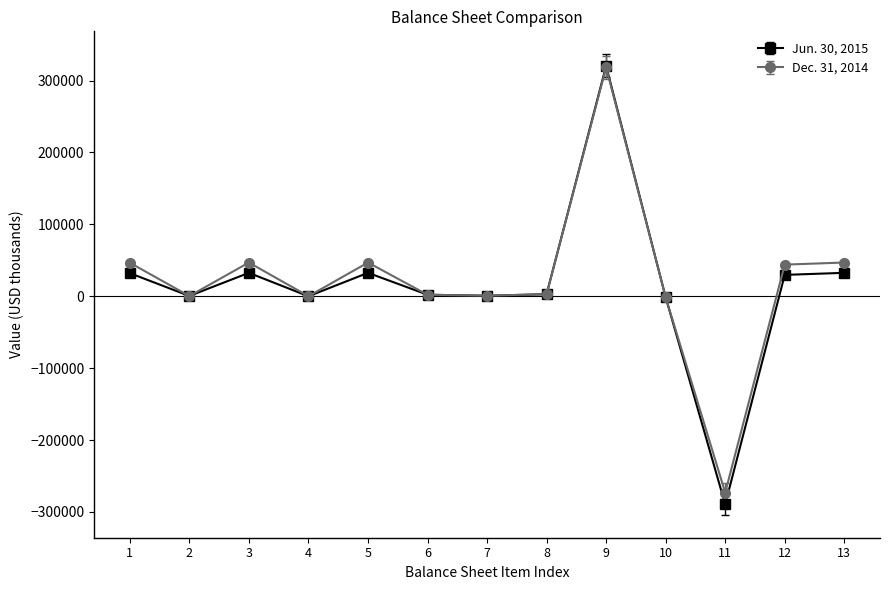

How many values in the Jun. 30, 2015 series are below 2858?

6